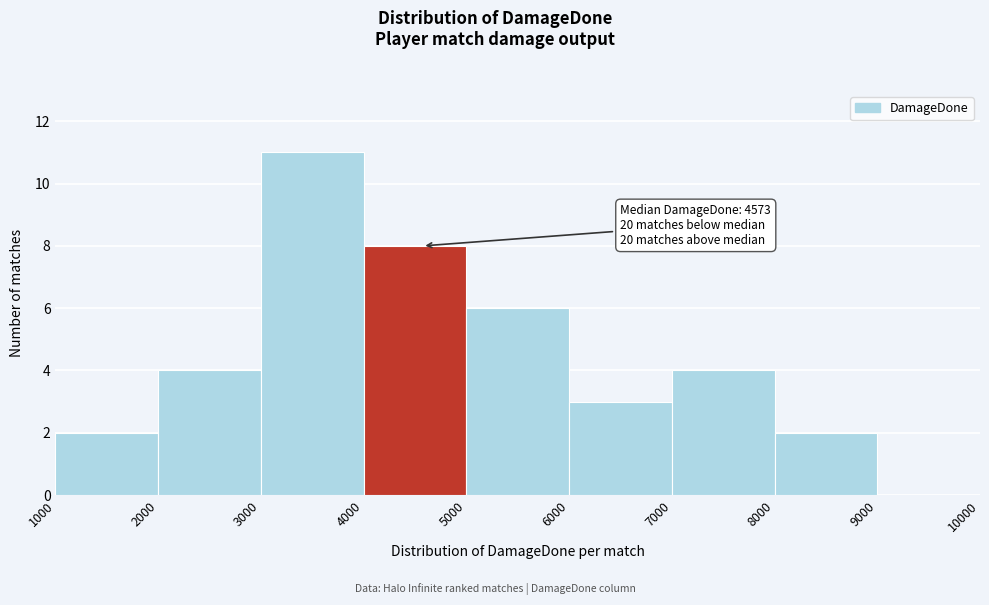

Which range on the x-axis has the tallest bar?

3000 to 4000